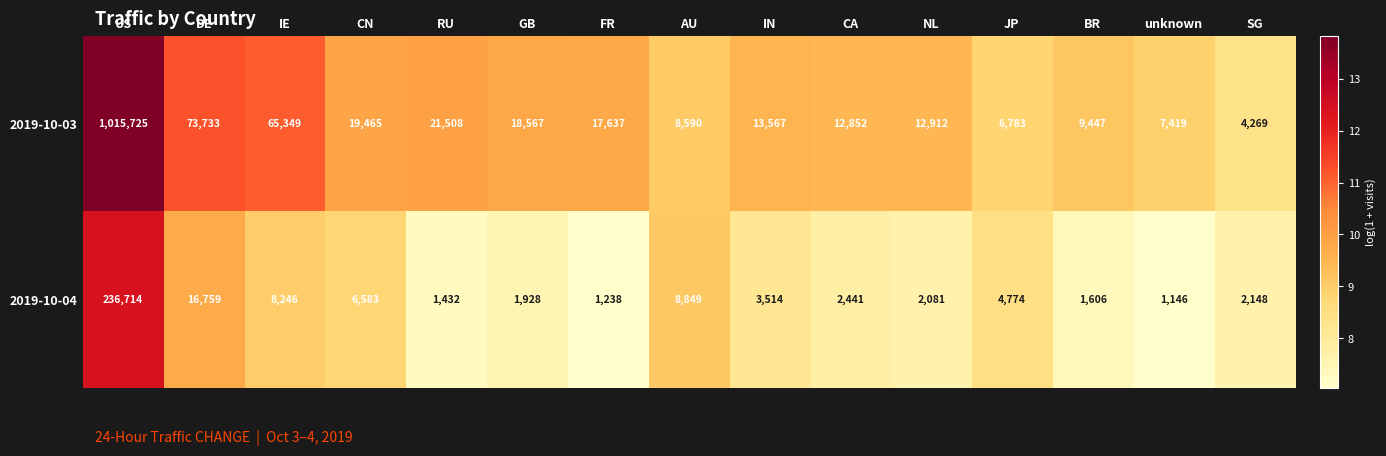

At which label does 2019-10-03 reach its peak?

US